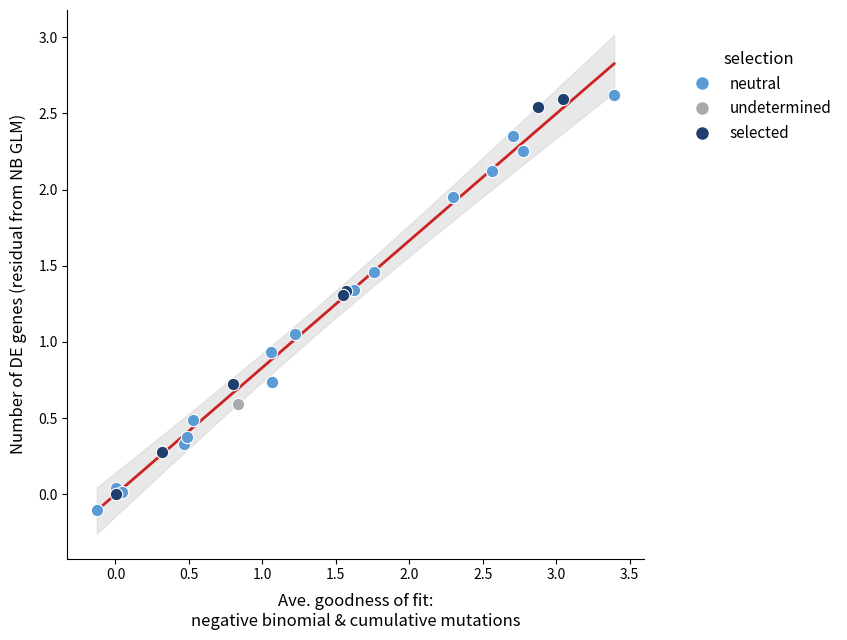

What are all the series names shown in the legend?

neutral, undetermined, selected